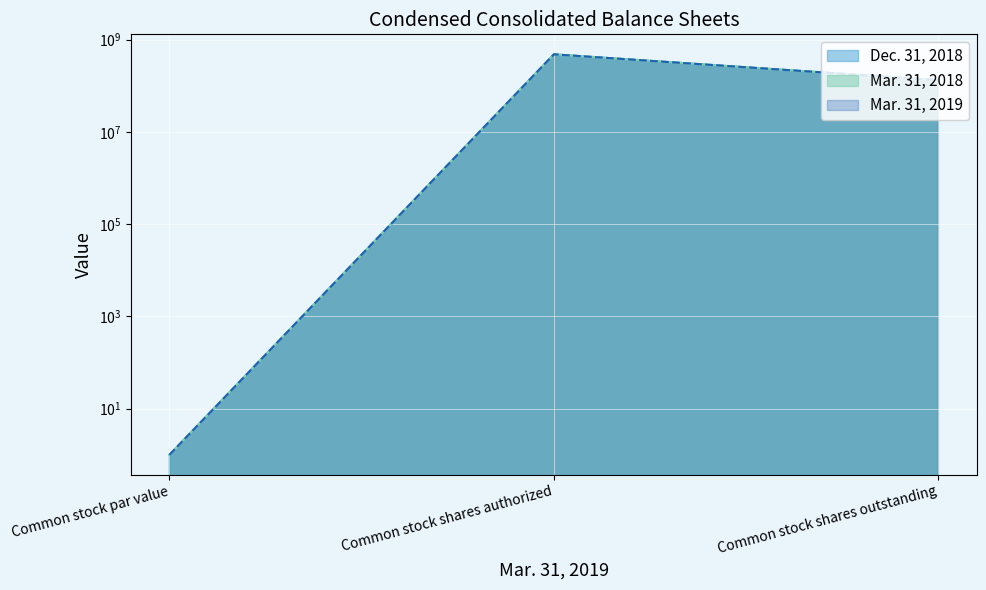

What is the difference between the highest and lowest values at Common stock shares outstanding?

528000